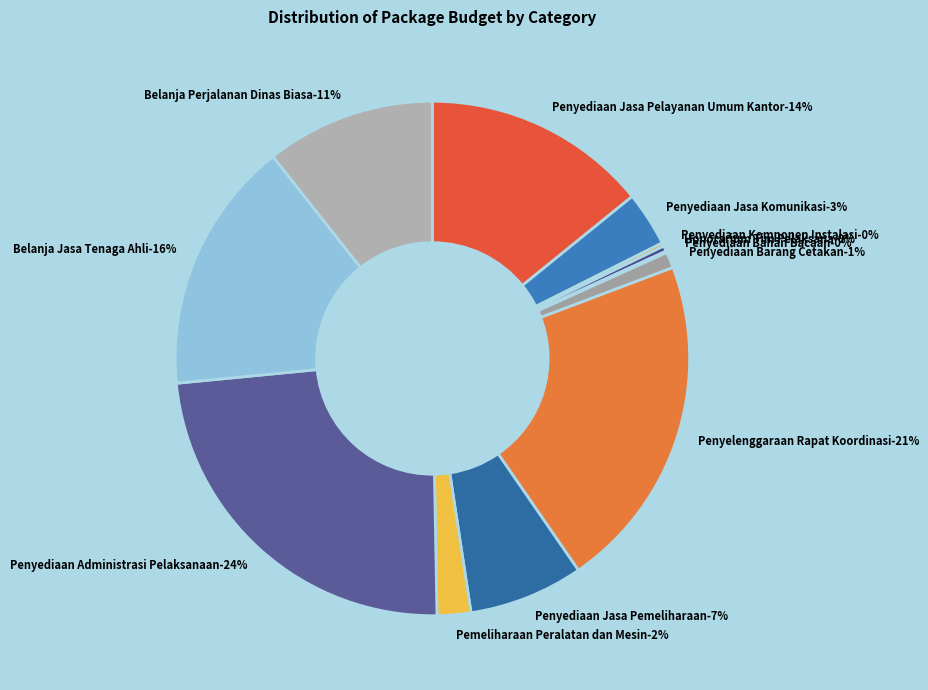

Which category has the biggest portion of the pie?

Penyediaan Administrasi Pelaksanaan